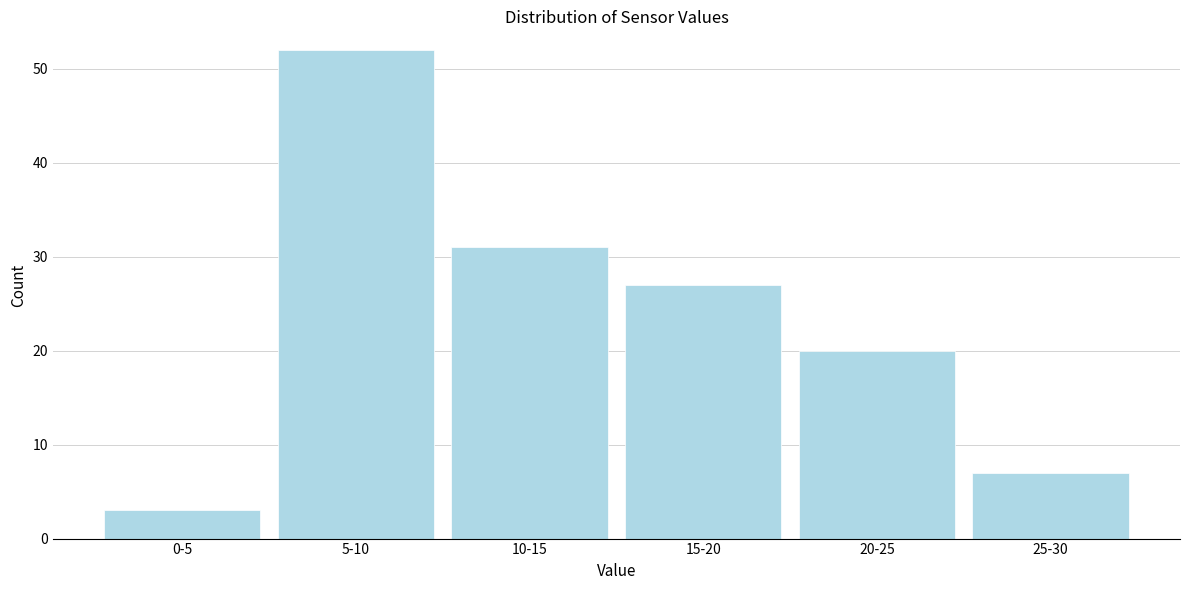

Reading right to left, list all the values displayed in this chart.

25-30=7	20-25=20	15-20=27	10-15=31	5-10=52	0-5=3